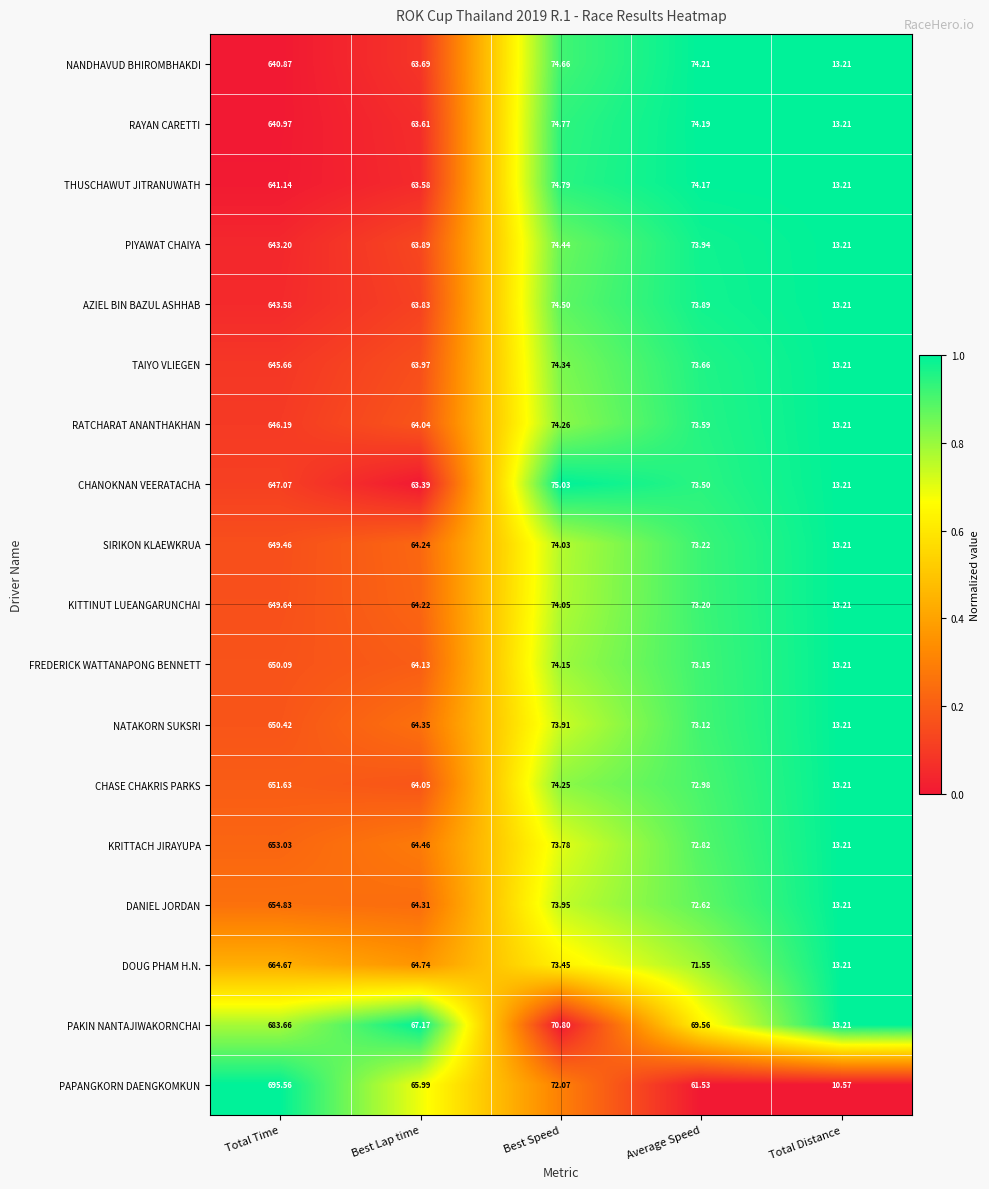

Which series has the largest total across all categories?

PAPANGKORN DAENGKOMKUN